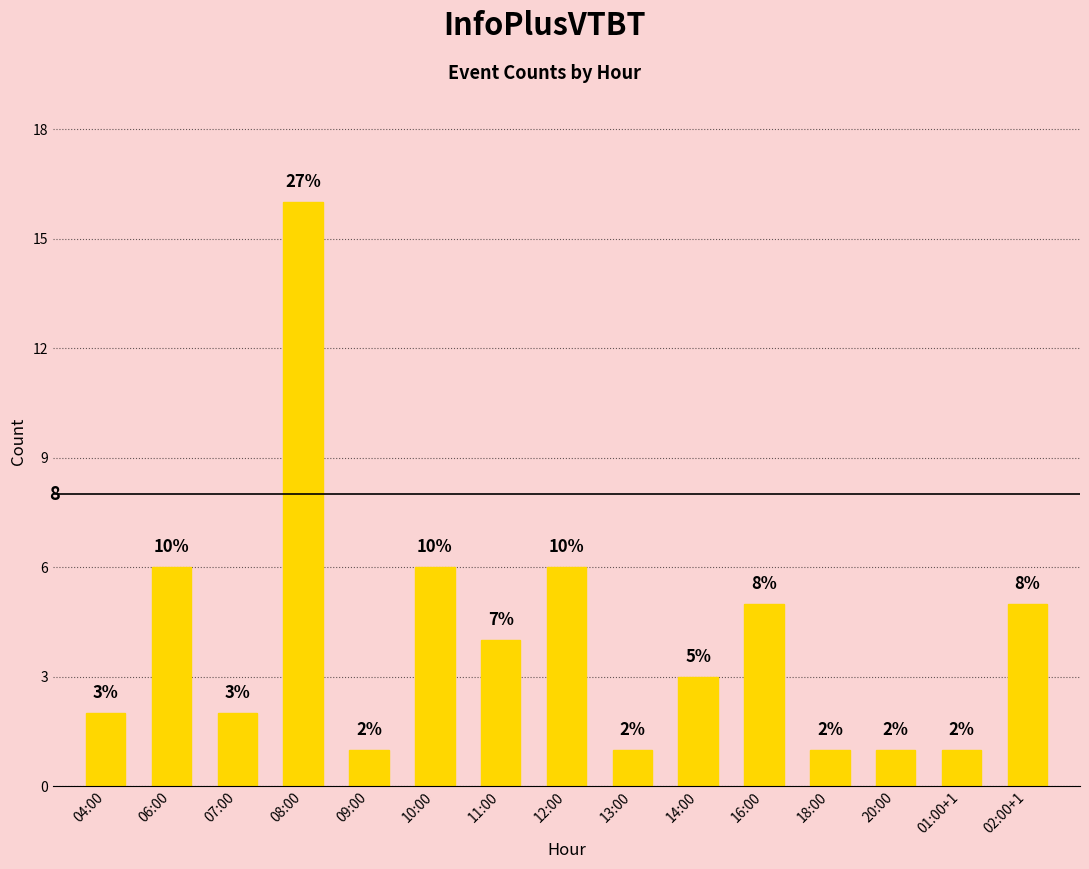

What is the approximate value at 11:00?

4